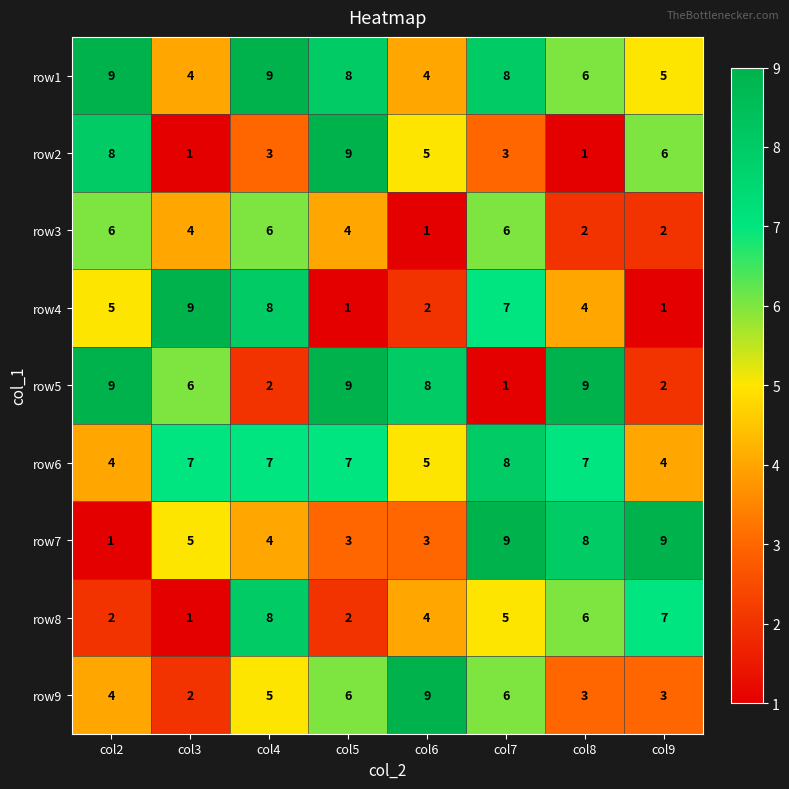

At which label is row1 closest to 6?

col8